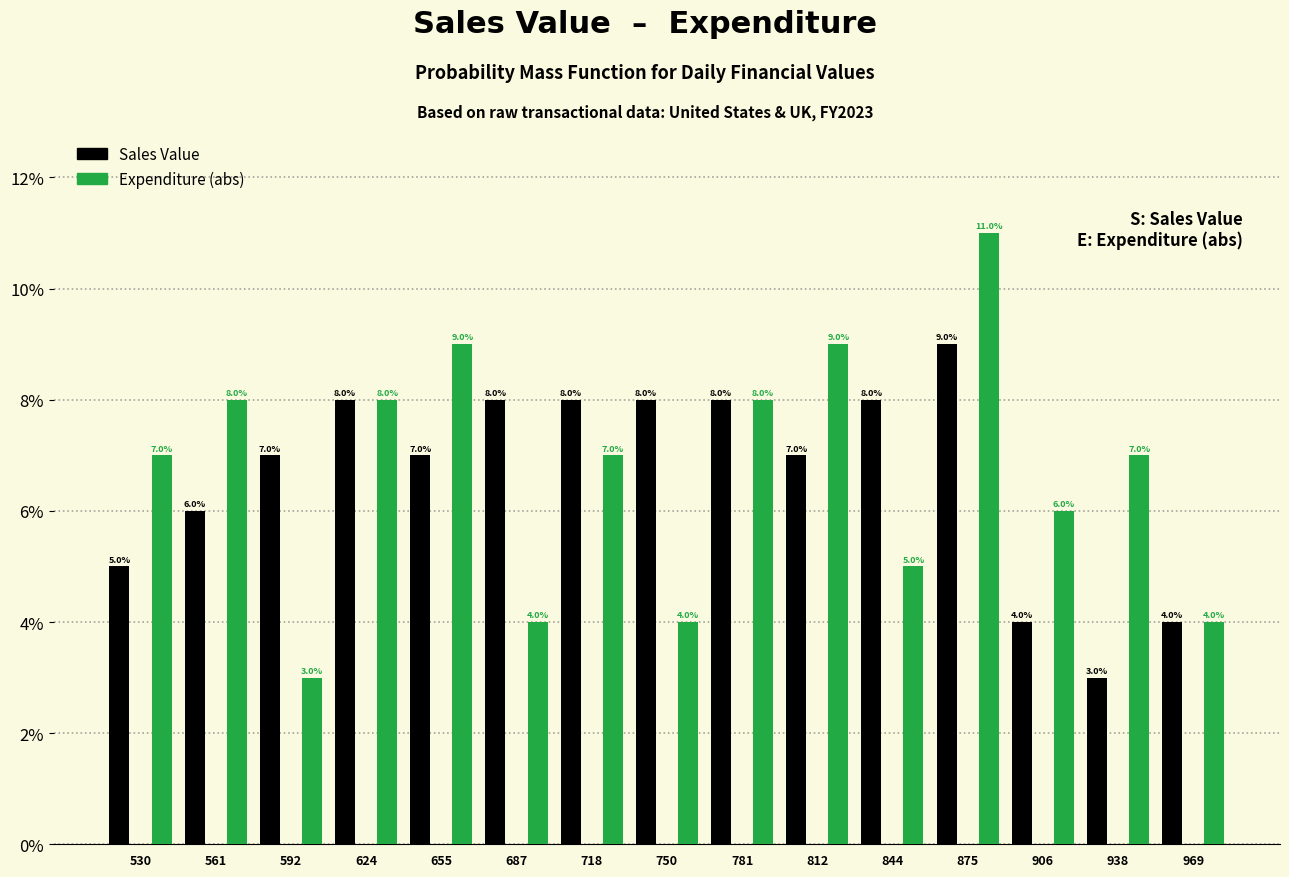

Reading left to right, transcribe this chart: for each range on the x-axis, give the height of each series' bar. The bar edges are not printed on the chart, so give them approximately, as read against the axis.

515 to 545: Sales Value=5.0	Expenditure (abs)=7.0
545 to 575: Sales Value=6.0	Expenditure (abs)=8.0
575 to 610: Sales Value=7.0	Expenditure (abs)=3.0
610 to 640: Sales Value=8.0	Expenditure (abs)=8.0
640 to 670: Sales Value=7.0	Expenditure (abs)=9.0
670 to 700: Sales Value=8.0	Expenditure (abs)=4.0
700 to 735: Sales Value=8.0	Expenditure (abs)=7.0
735 to 765: Sales Value=8.0	Expenditure (abs)=4.0
765 to 795: Sales Value=8.0	Expenditure (abs)=8.0
795 to 830: Sales Value=7.0	Expenditure (abs)=9.0
830 to 860: Sales Value=8.0	Expenditure (abs)=5.0
860 to 890: Sales Value=9.0	Expenditure (abs)=11.0
890 to 920: Sales Value=4.0	Expenditure (abs)=6.0
920 to 955: Sales Value=3.0	Expenditure (abs)=7.0
955 to 985: Sales Value=4.0	Expenditure (abs)=4.0